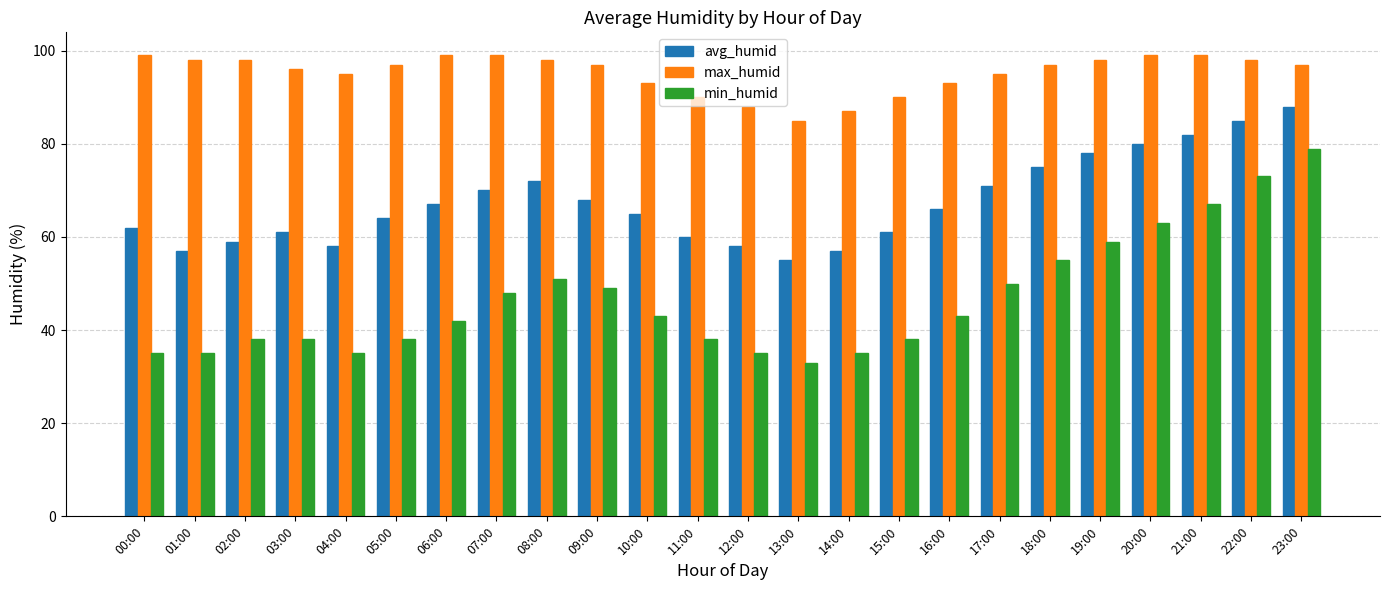

List the series in order of their overall mean, highest first.

max_humid, avg_humid, min_humid